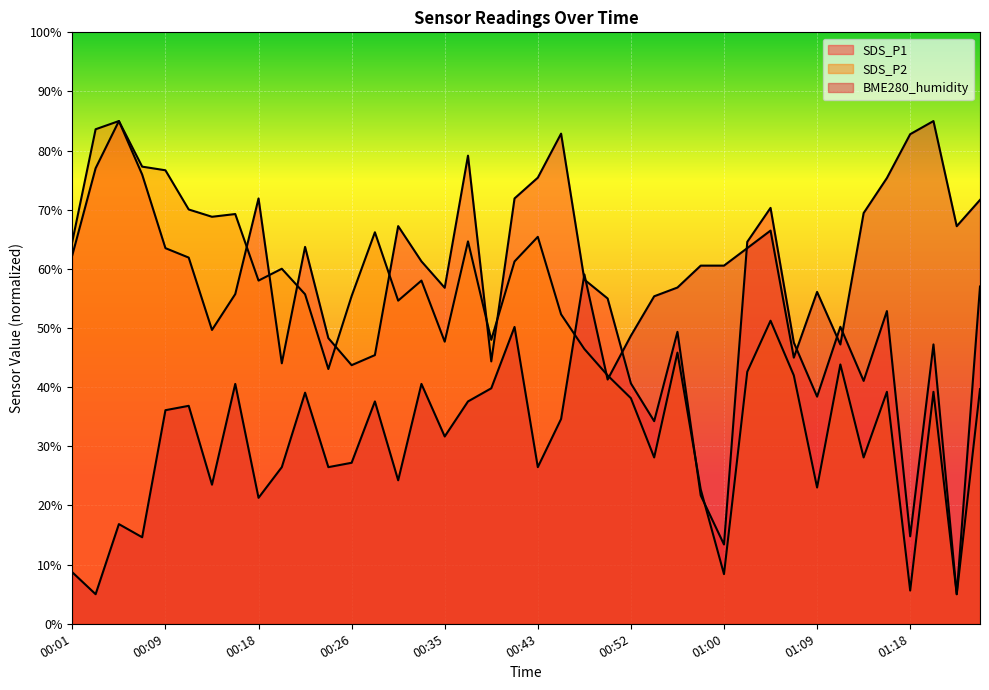

Reading right to left, extract all data points from this chart.

SDS_P1: 57.0	5.0	47.2	14.8	52.9	41.1	50.2	38.4	47.6	70.3	64.6	13.4	21.7	49.4	34.3	40.6	55.0	58.2	82.9	75.4	71.9	44.4	79.1	56.8	61.3	67.2	45.4	43.7	48.3	63.7	44.0	71.9	55.7	49.7	61.9	63.5	76.0	85.0	77.0	62.3
SDS_P2: 39.7	5.0	39.2	5.6	39.2	28.1	43.8	23.0	42.0	51.2	42.6	8.4	22.7	45.8	28.1	38.1	42.0	46.5	52.3	65.4	61.3	48.0	64.7	47.7	58.0	54.6	66.2	55.4	43.1	55.7	60.0	58.0	69.3	68.8	70.0	76.7	77.3	85.0	83.6	64.7
BME280_humidity: 71.7	67.2	85.0	82.8	75.4	69.4	47.2	56.1	45.0	66.5	63.5	60.6	60.6	56.9	55.4	48.7	41.3	59.1	34.6	26.5	50.2	39.8	37.6	31.7	40.6	24.3	37.6	27.2	26.5	39.1	26.5	21.3	40.6	23.5	36.9	36.1	14.6	16.9	5.0	8.7